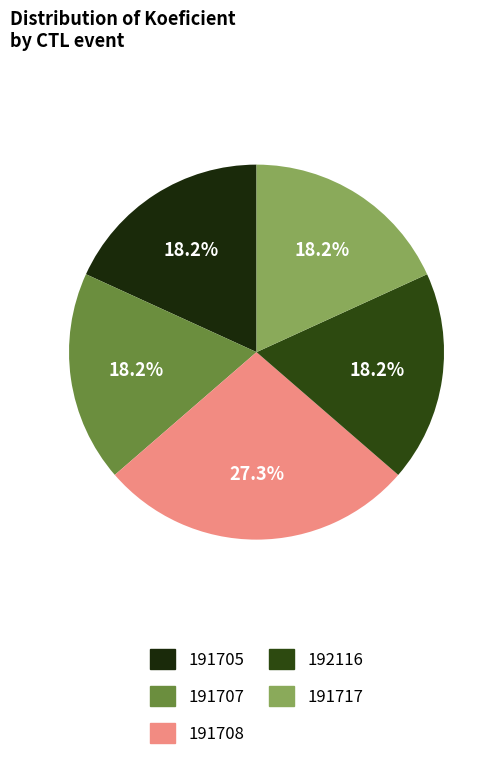

Is there a majority slice in this chart?

No